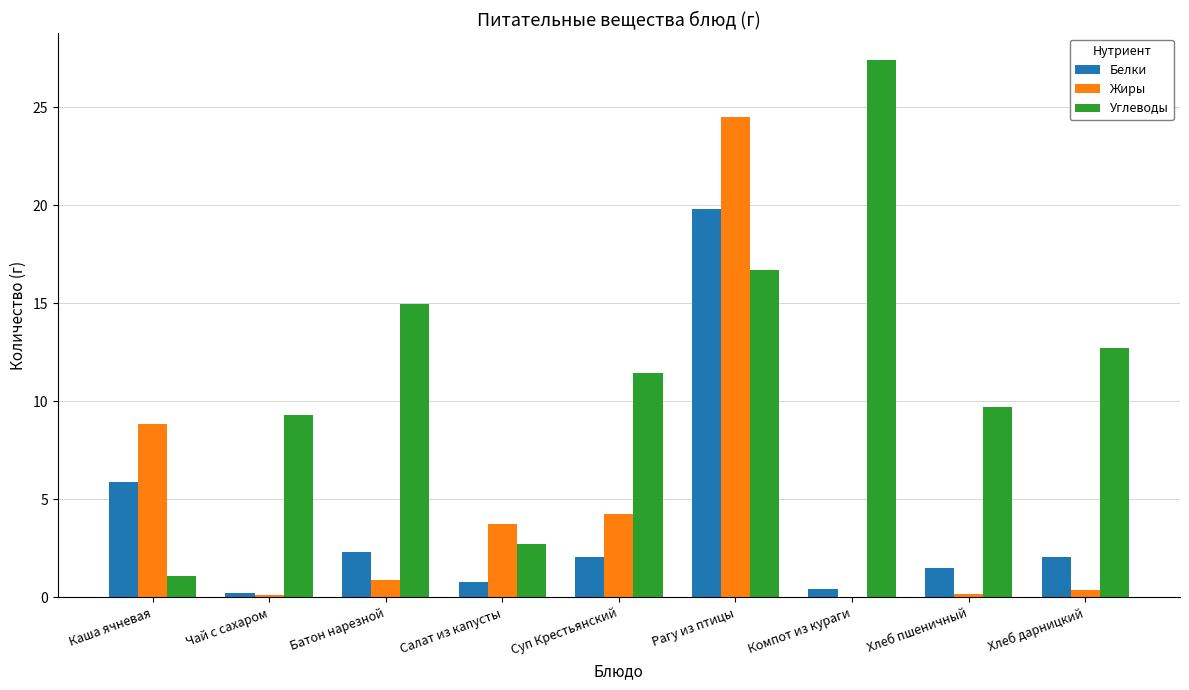

What is the sum of all Углеводы values?

106.0